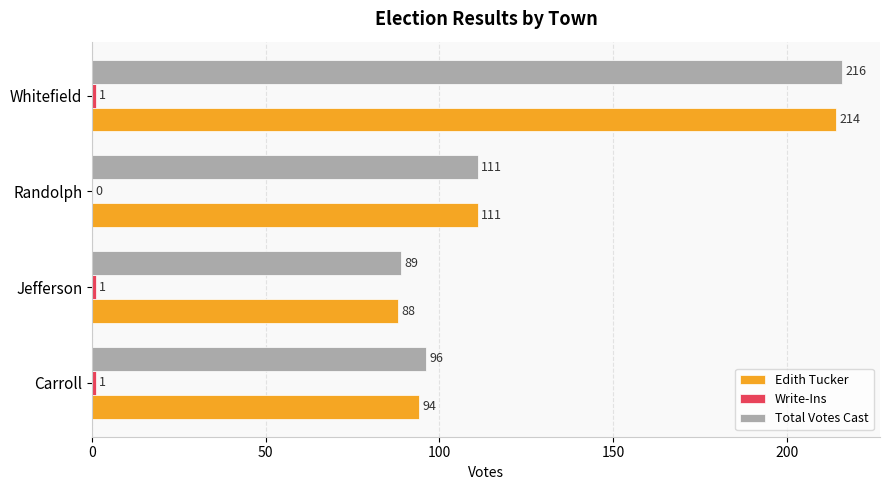

What is the sum of the Edith Tucker values at Carroll and Randolph?

205